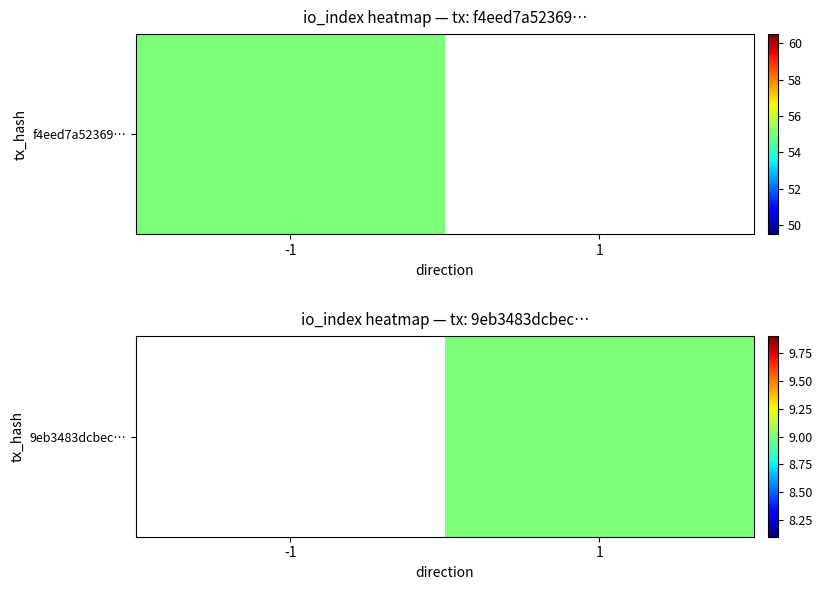

Which has a higher value, 1 or -1?

-1